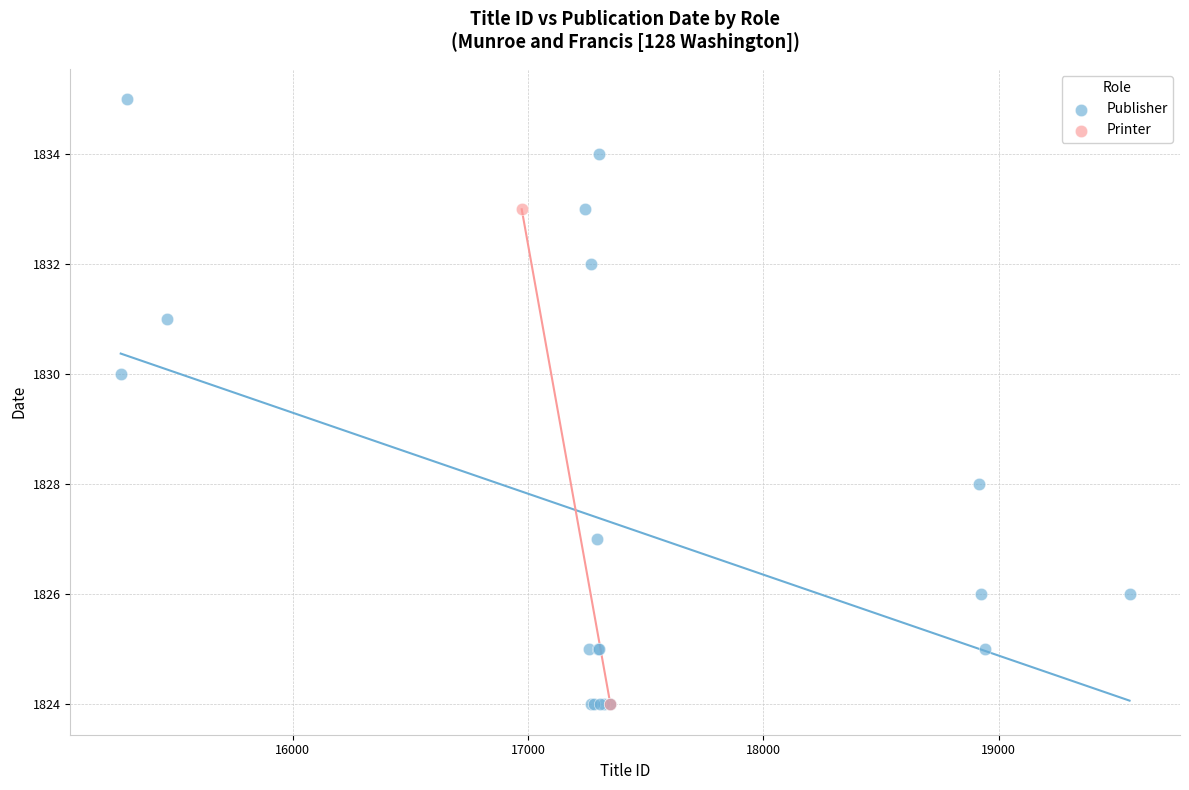

What are all the series names shown in the legend?

Publisher, Printer